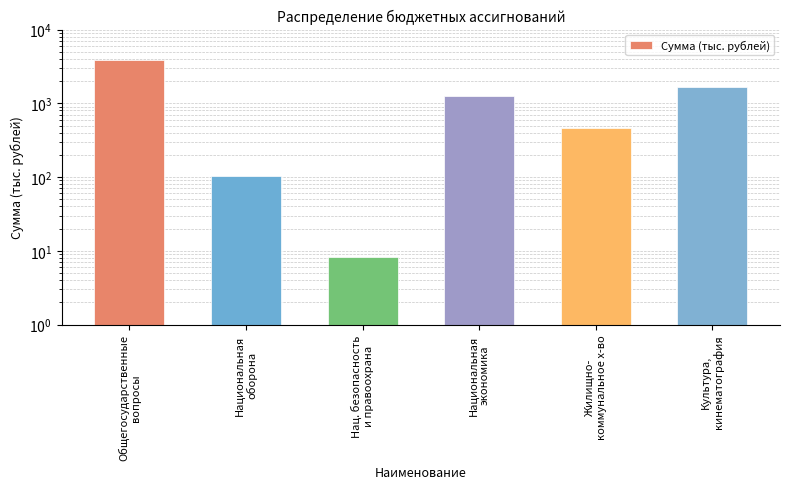

Reading left to right, extract all data points from this chart.

Общегосударственные
вопросы=3883.3	Национальная
оборона=104.0	Нац. безопасность
и правоохрана=8.2	Национальная
экономика=1248.7	Жилищно-
коммунальное х-во=462.5	Культура,
кинематография=1678.5